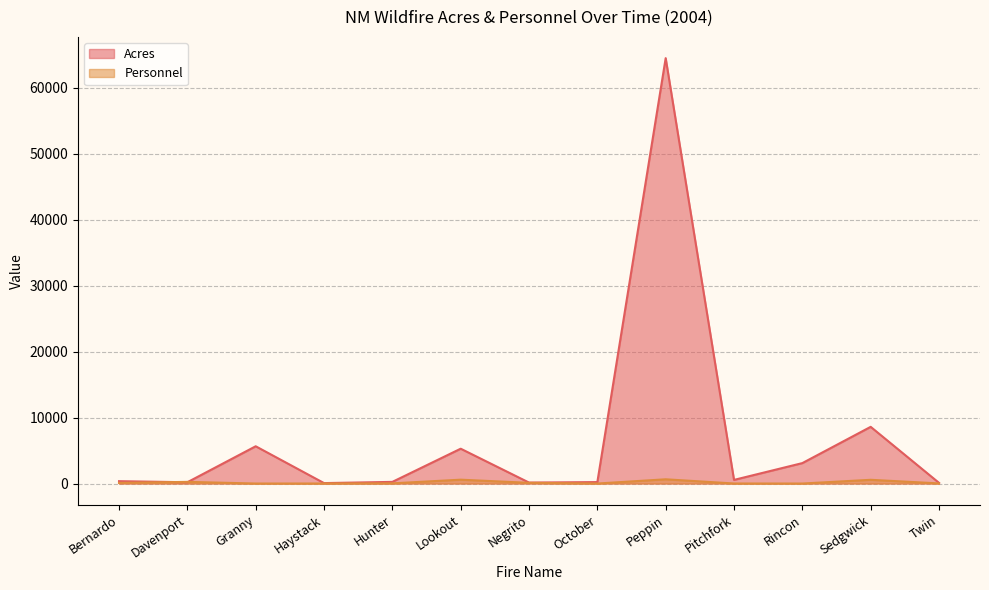

What is the total value across all series at Rincon?

3097